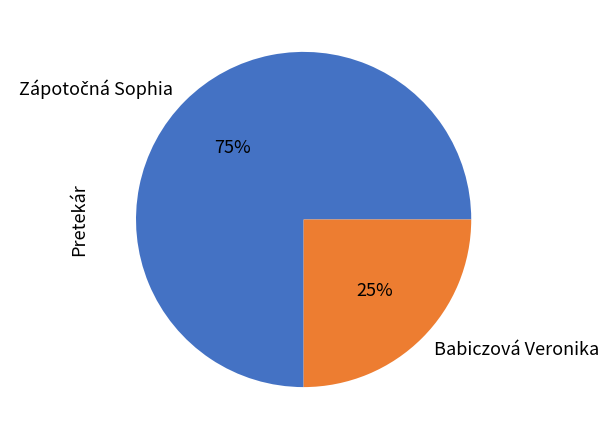

Which slice is the smallest?

Babiczová Veronika